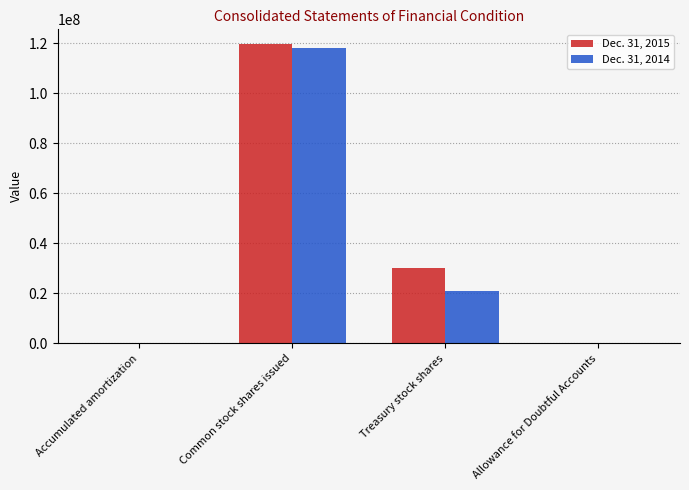

Which label corresponds to the largest value in the chart?

Common stock shares issued